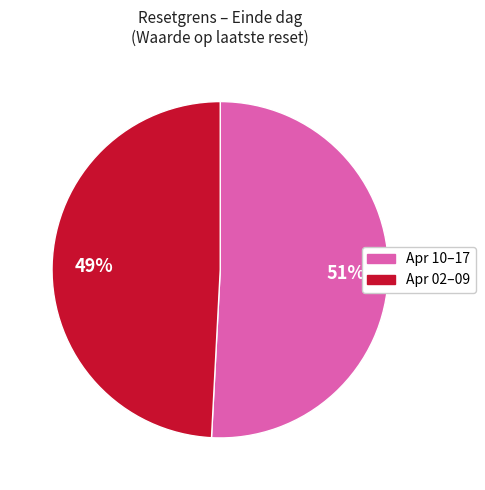

Is there any slice that represents more than half of the pie?

Yes